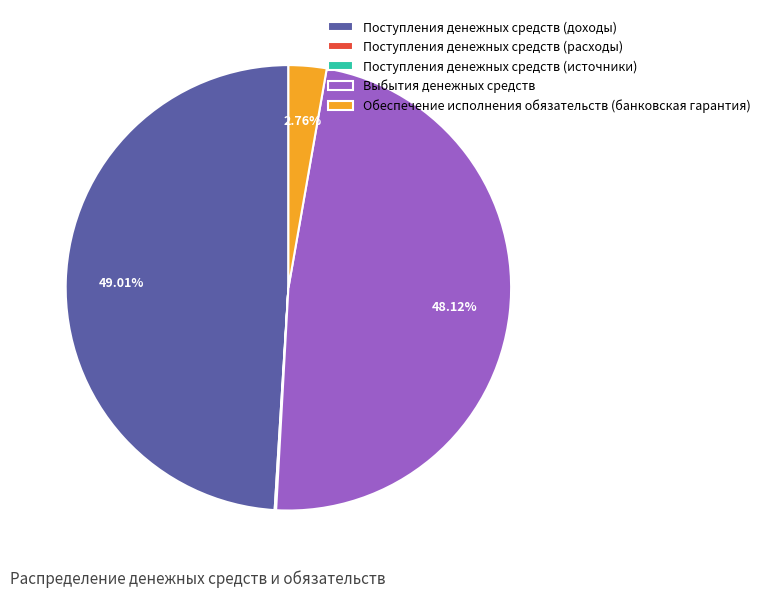

Which category has the biggest portion of the pie?

Поступления денежных средств (доходы)